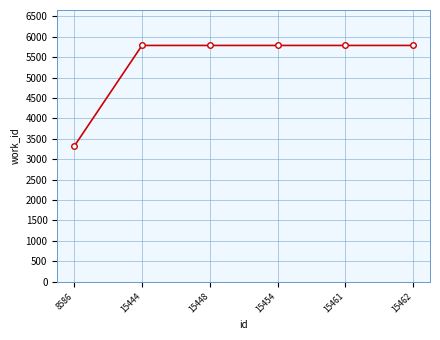

Which has a higher value, 8586 or 15454?

15454